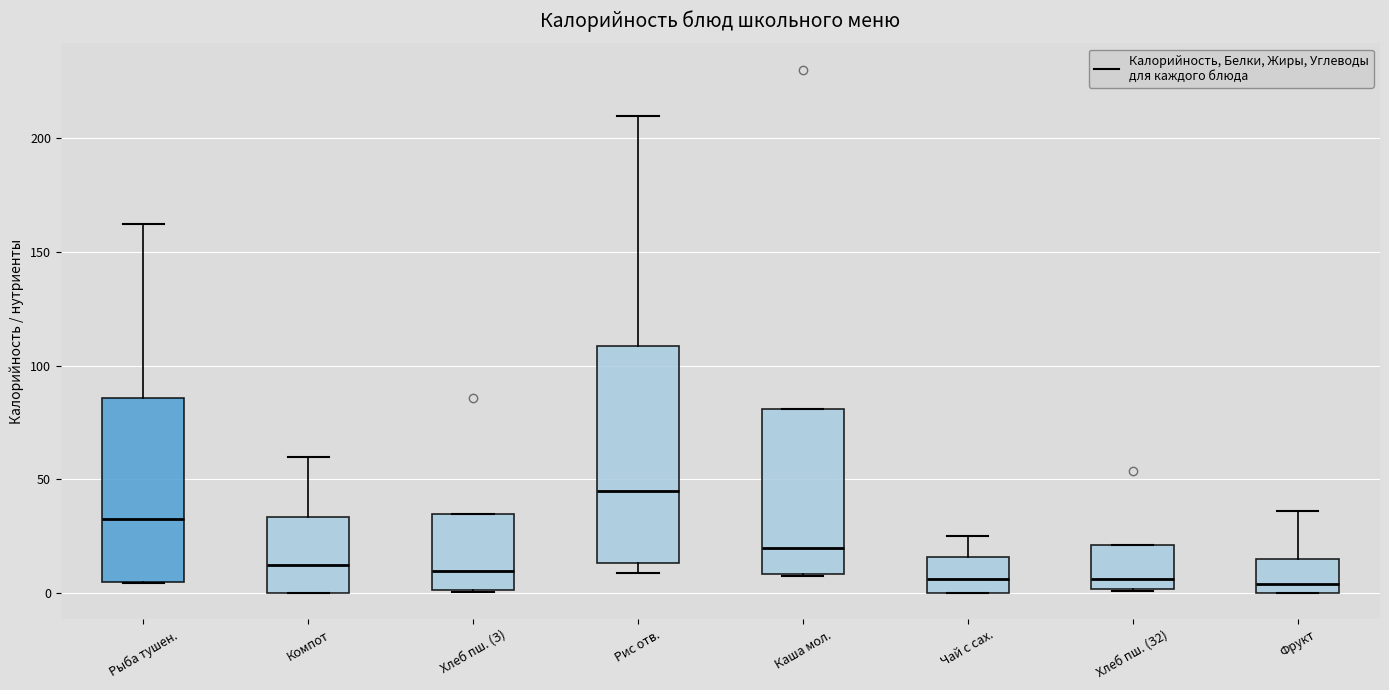

Reading left to right, read every box against the y-axis: the position of its median line, the range the box covers, and the ends of its whiskers. The values are not printed on the chart, so give them approximately, as read against the axis.

Рыба тушен.: median 30, box 5 to 85, whiskers 5 to 160
Компот: median 10, box 0 to 35, whiskers 0 to 60
Хлеб пш. (З): median 10, box 0 to 35, whiskers 0 to 35
Рис отв.: median 45, box 15 to 110, whiskers 10 to 210
Каша мол.: median 20, box 10 to 80, whiskers 10 to 80
Чай с сах.: median 5, box 0 to 15, whiskers 0 to 25
Хлеб пш. (З2): median 5, box 0 to 20, whiskers 0 to 20
Фрукт: median 5, box 0 to 15, whiskers 0 to 35